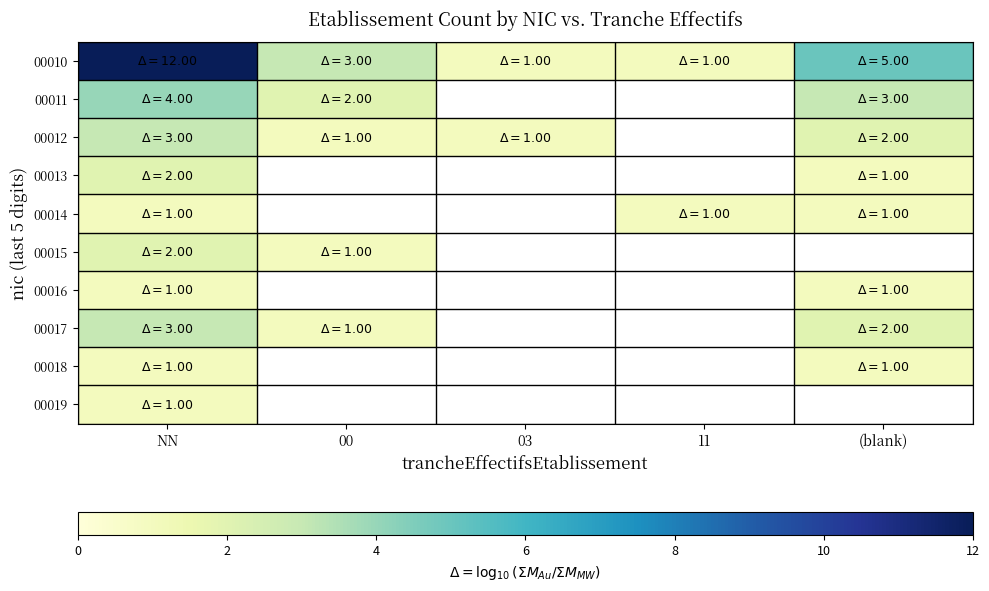

What is the smallest value displayed?

1.0